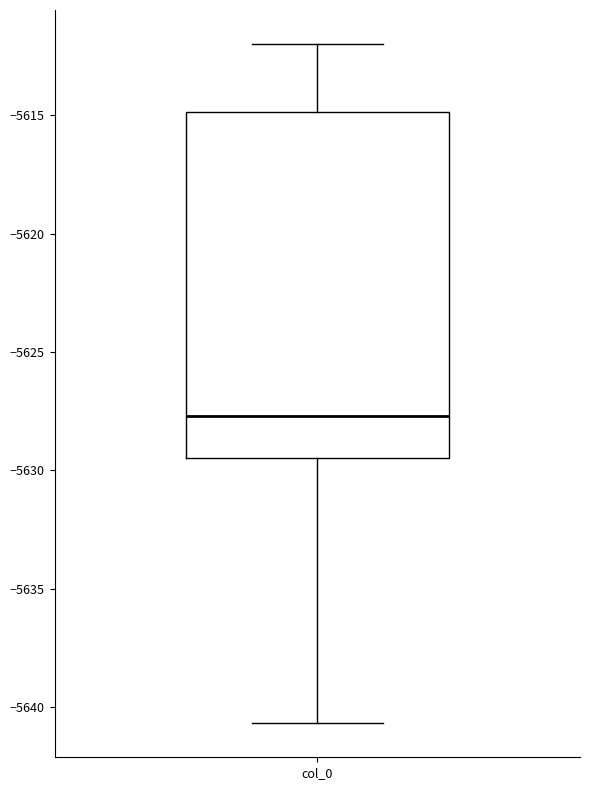

Read this box plot against the y-axis: the position of the median line, the range covered by the box, and the ends of both whiskers. The values are not printed on the chart, so give them approximately, as read against the axis.

median -5627.5, box -5629.5 to -5615.0, whiskers -5640.5 to -5612.0